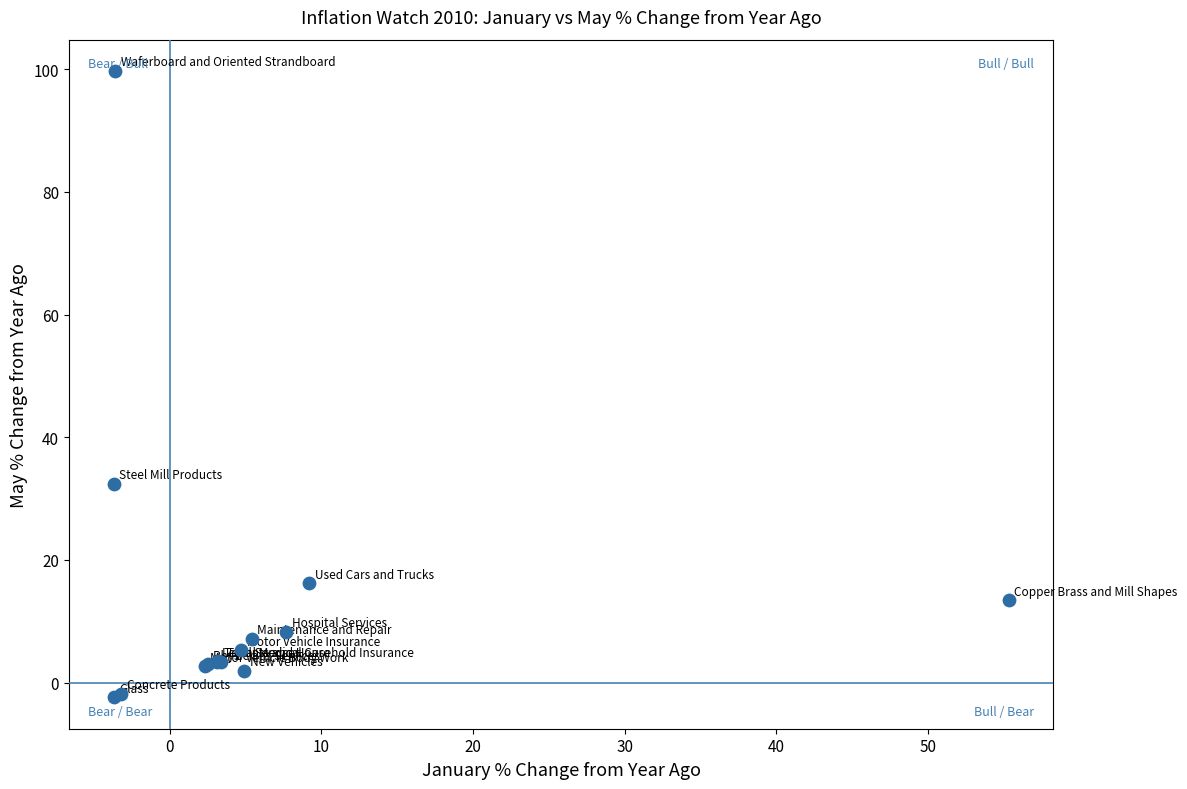

What Y value in the scatter plot is closest to 48?

32.4